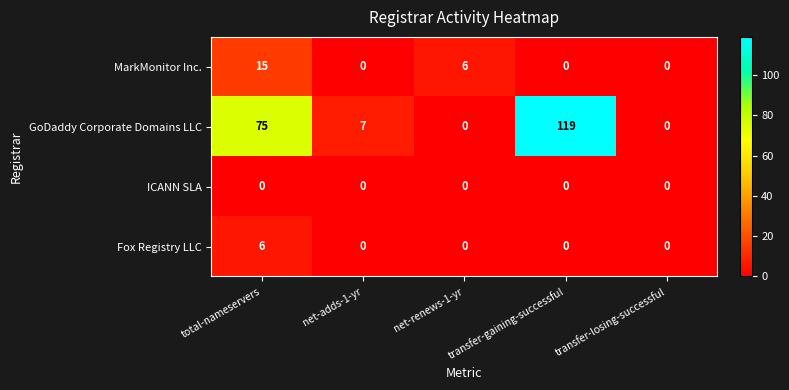

Which series has the largest total across all categories?

GoDaddy Corporate Domains LLC